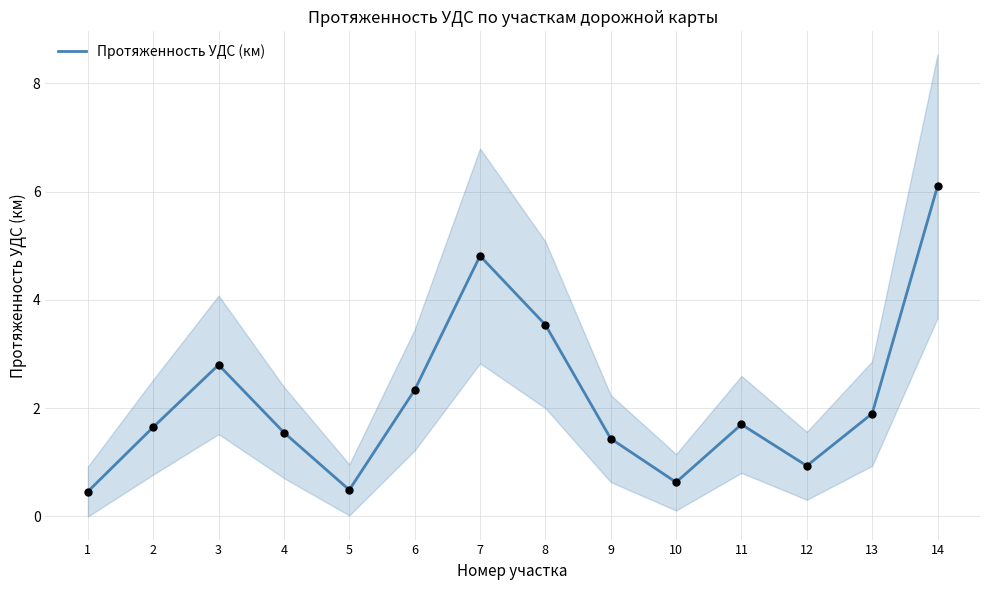

What is the change in value from 9 to 14?

+4.7